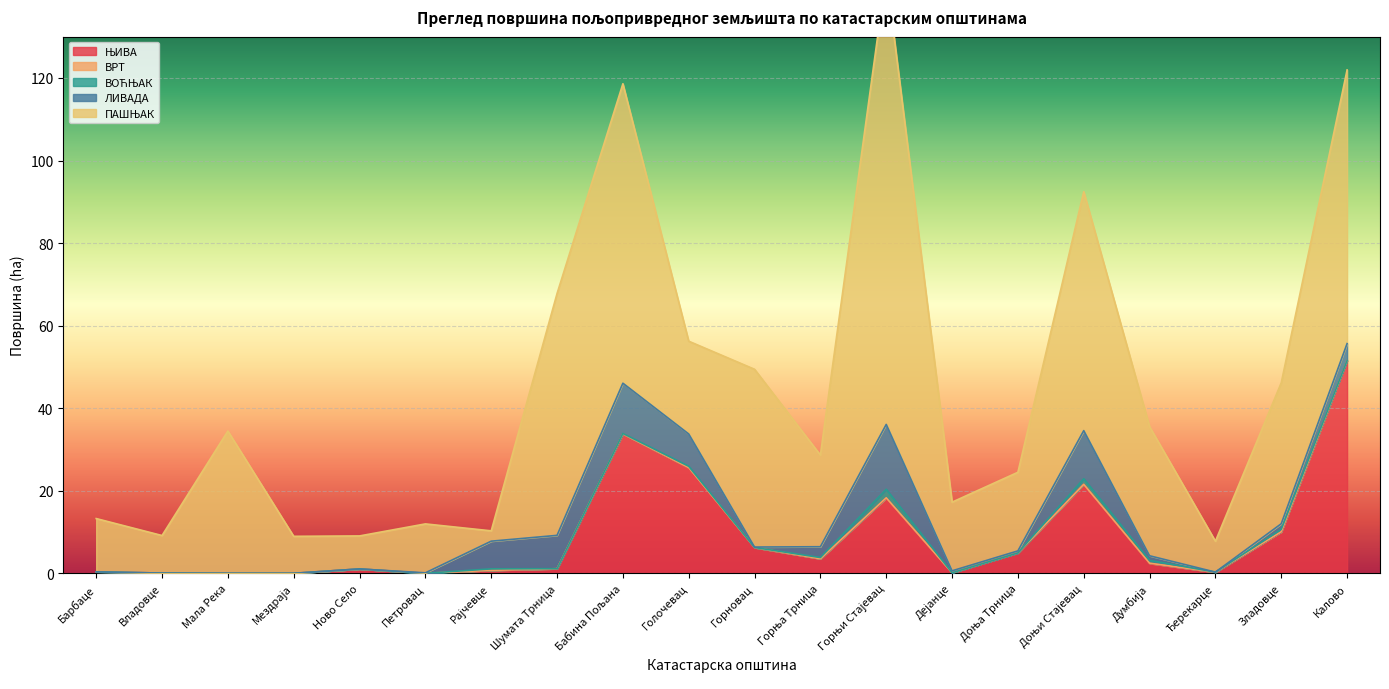

What is the value of the ВОЋЊАК point at the 16th from the left?

1.4